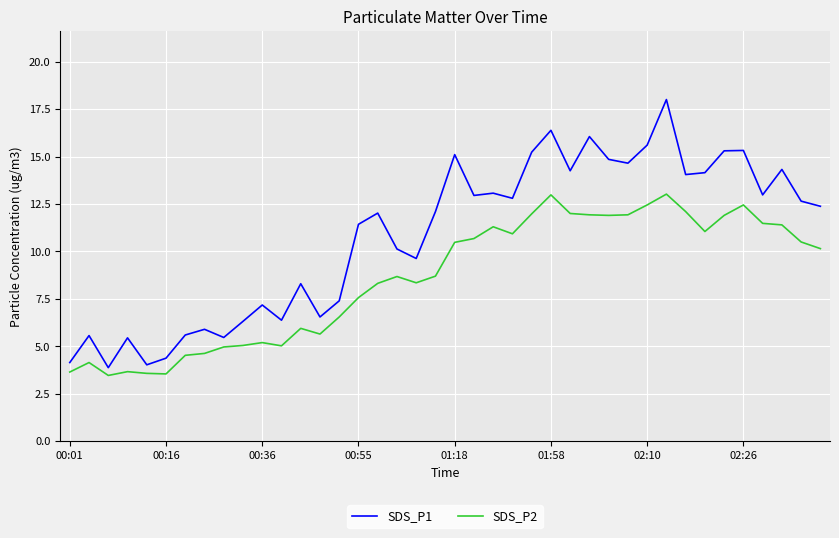

What is the difference between the maximum and minimum values in the SDS_P1 series?

14.1